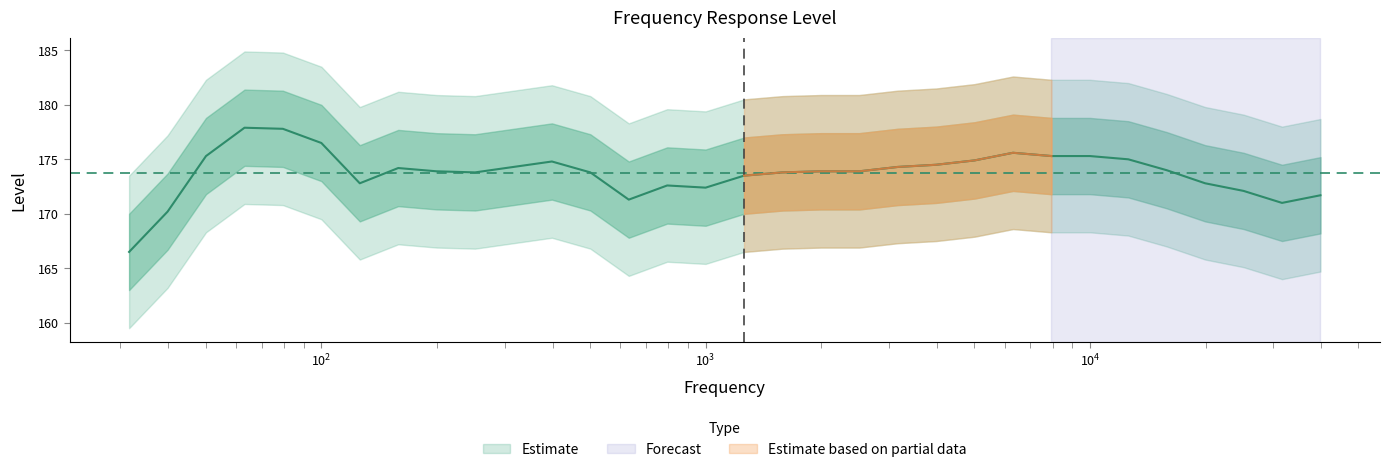

At which label is the value closest to 172?

25118.9